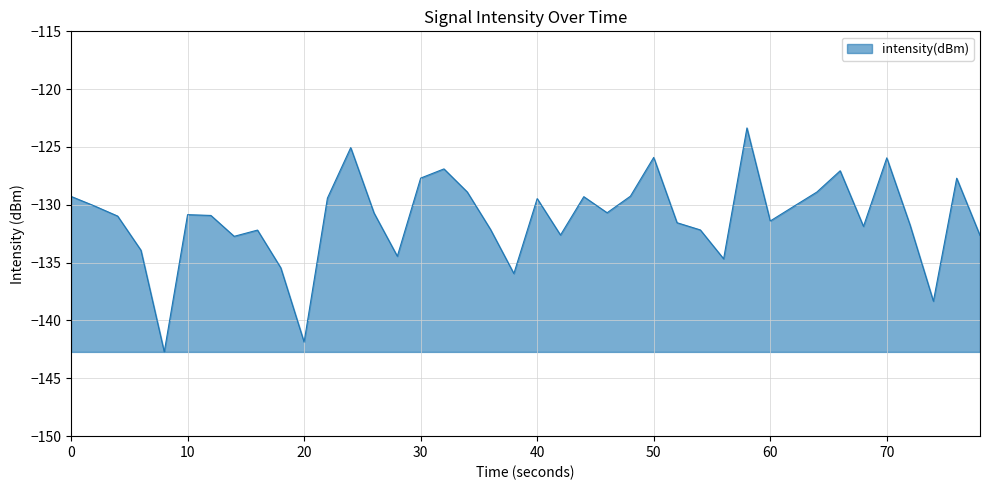

What is the greatest value displayed?

-123.4